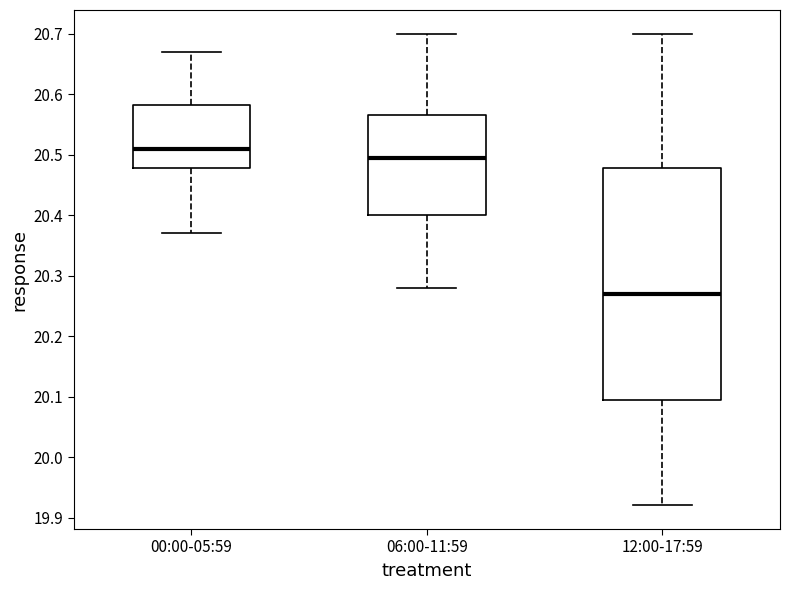

Reading left to right, transcribe this box plot: for each box, give where its median line is, the range the box spans, and where its two whiskers end, as read against the y-axis. The values are not printed on the chart, so give them approximately, as read against the axis.

00:00-05:59: median 20.51, box 20.48 to 20.58, whiskers 20.37 to 20.67
06:00-11:59: median 20.50, box 20.40 to 20.57, whiskers 20.28 to 20.70
12:00-17:59: median 20.27, box 20.10 to 20.48, whiskers 19.92 to 20.70